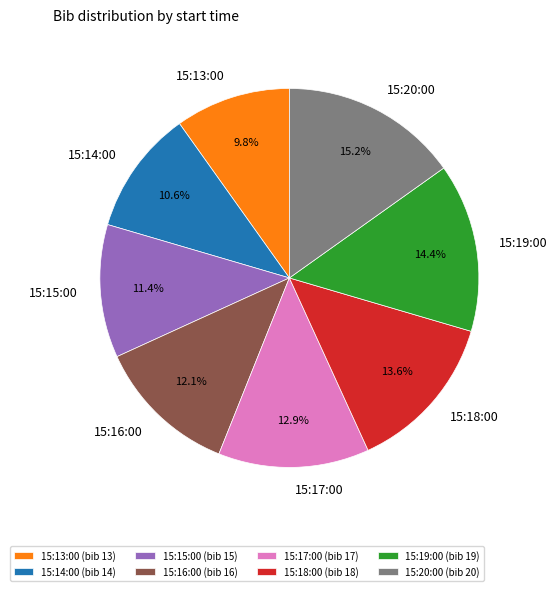

The 15:14:00 slice represents 11% of the pie. True or false?

True